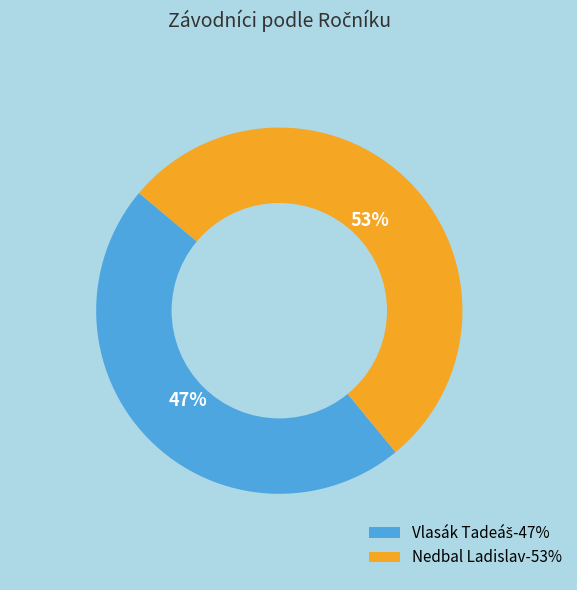

How many slices are in this pie chart?

2